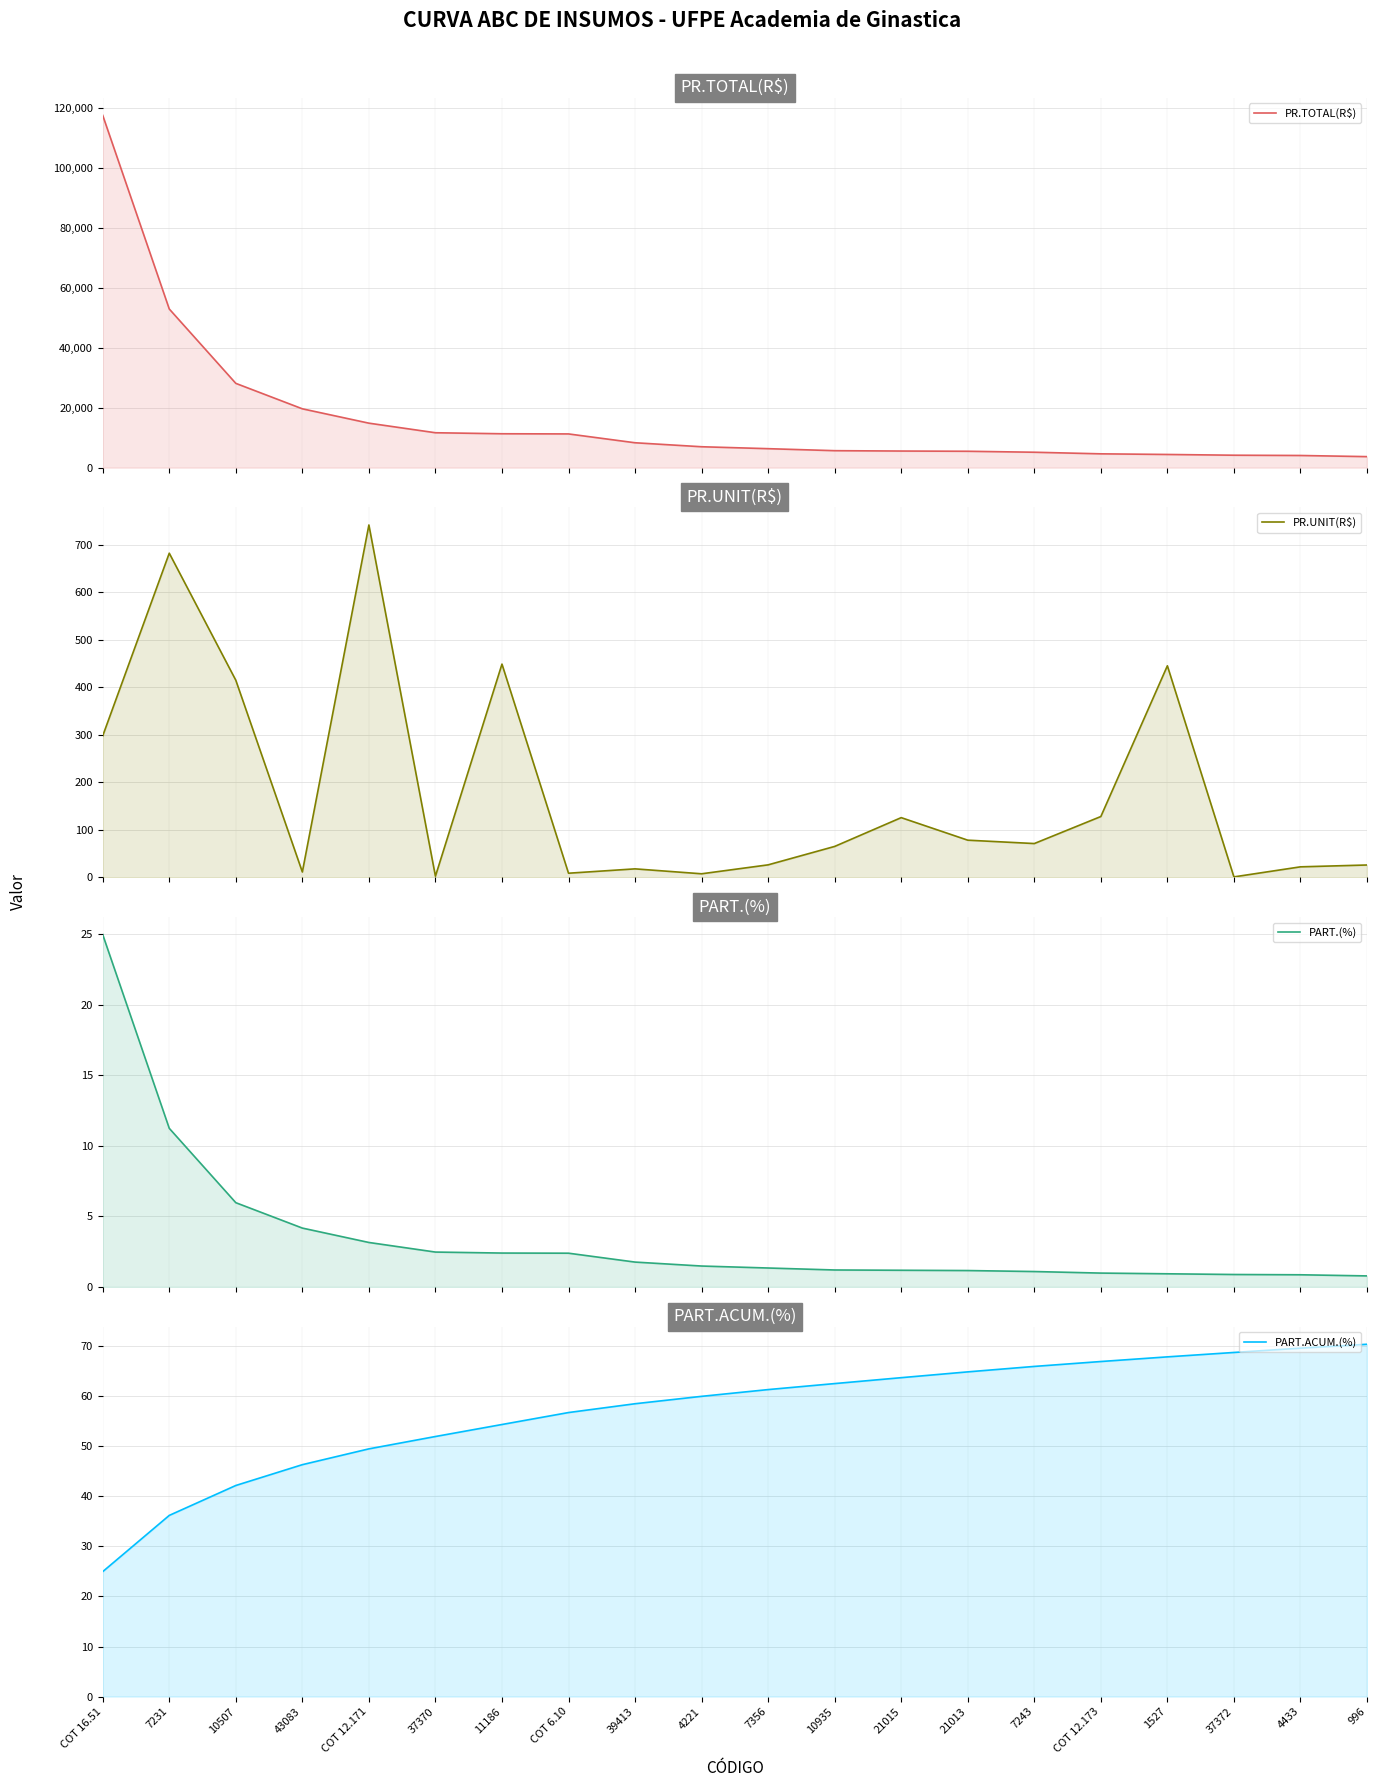

Reading left to right, list all the values displayed in this chart.

PR.TOTAL(R$): COT 16.51=117579.8	7231=52947.2	10507=28128.5	43083=19634.7	COT 12.171=14844.4	37370=11645.9	11186=11308.5	COT 6.10=11251.9	39413=8303.5	4221=6973.4	7356=6329.4	10935=5660.6	21015=5540.4	21013=5464.9	7243=5141.8	COT 12.173=4608.0	1527=4396.3	37372=4147.6	4433=4055.4	996=3675.0
PR.UNIT(R$): COT 16.51=298.0	7231=682.8	10507=415.1	43083=11.2	COT 12.171=742.2	37370=2.3	11186=449.1	COT 6.10=8.6	39413=17.7	4221=7.4	7356=26.2	10935=65.0	21015=125.7	21013=78.2	7243=71.1	COT 12.173=128.0	1527=445.6	37372=0.8	4433=22.0	996=25.9
PART.(%): COT 16.51=25.0	7231=11.2	10507=6.0	43083=4.2	COT 12.171=3.1	37370=2.5	11186=2.4	COT 6.10=2.4	39413=1.8	4221=1.5	7356=1.3	10935=1.2	21015=1.2	21013=1.2	7243=1.1	COT 12.173=1.0	1527=0.9	37372=0.9	4433=0.9	996=0.8
PART.ACUM.(%): COT 16.51=25.0	7231=36.2	10507=42.2	43083=46.4	COT 12.171=49.5	37370=52.0	11186=54.4	COT 6.10=56.8	39413=58.5	4221=60.0	7356=61.4	10935=62.6	21015=63.7	21013=64.9	7243=66.0	COT 12.173=67.0	1527=67.9	37372=68.8	4433=69.6	996=70.4